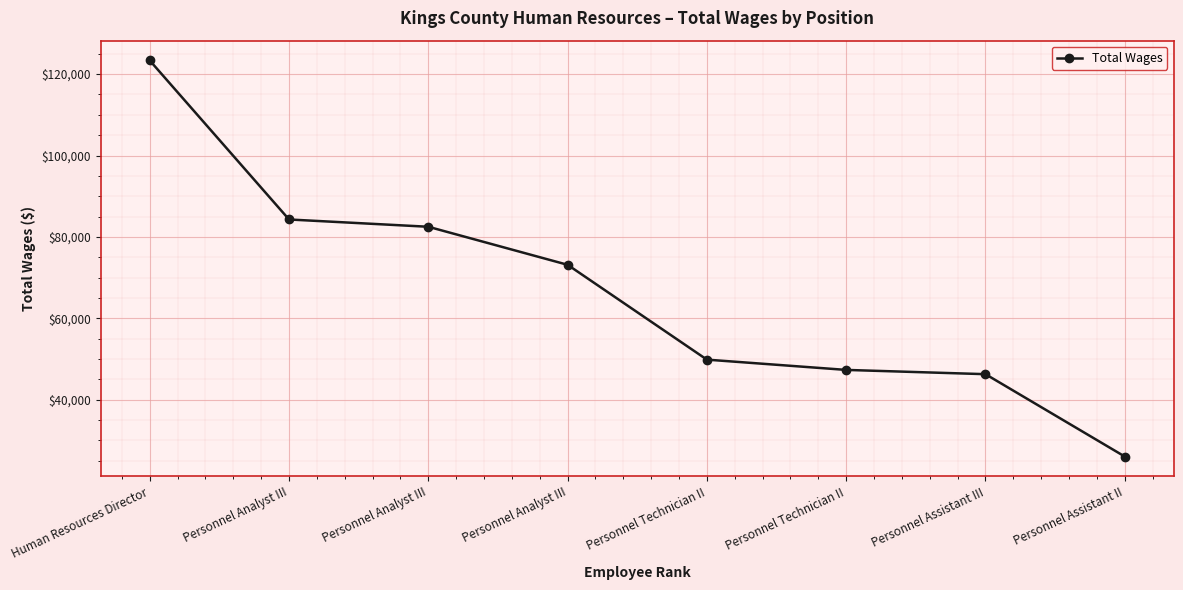

Which label corresponds to the smallest value in the chart?

Personnel Assistant II